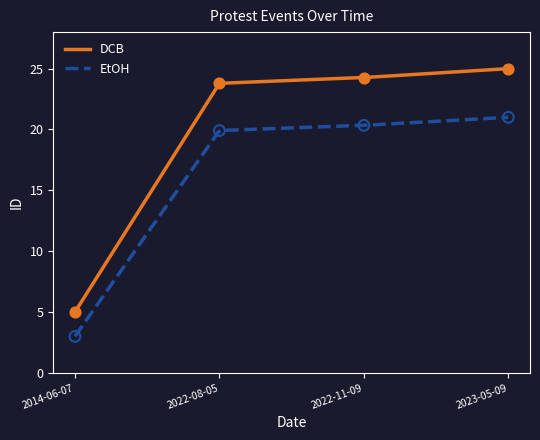

Which series has the largest Y range (max minus min)?

DCB